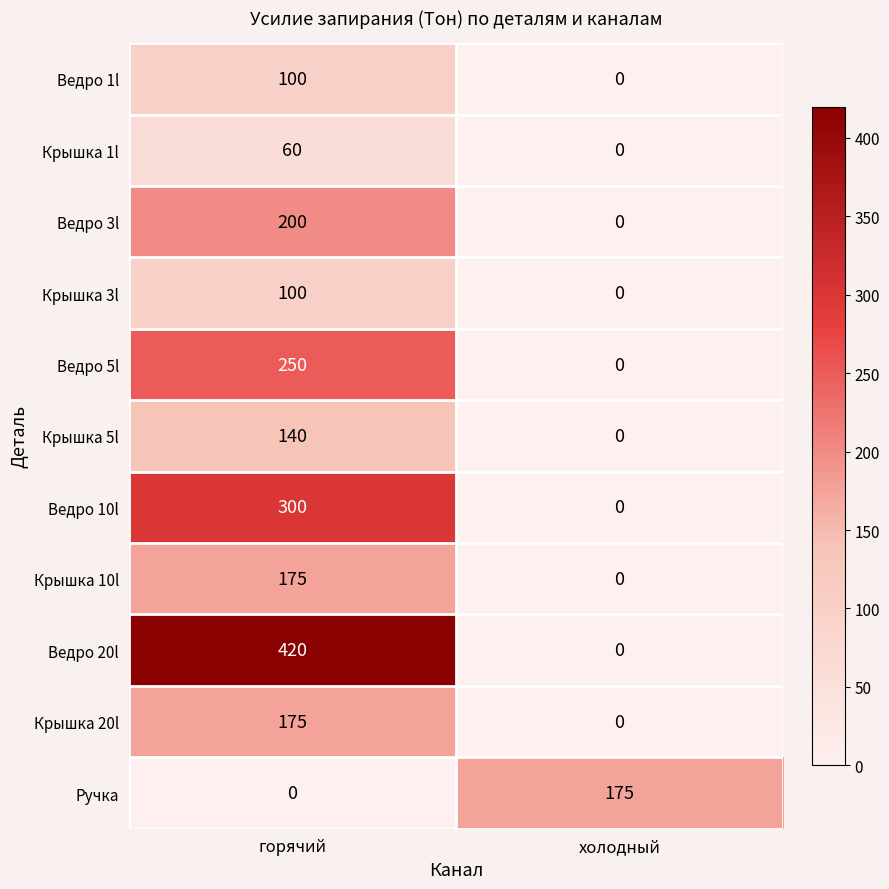

What is the difference between the highest and lowest values at холодный?

175